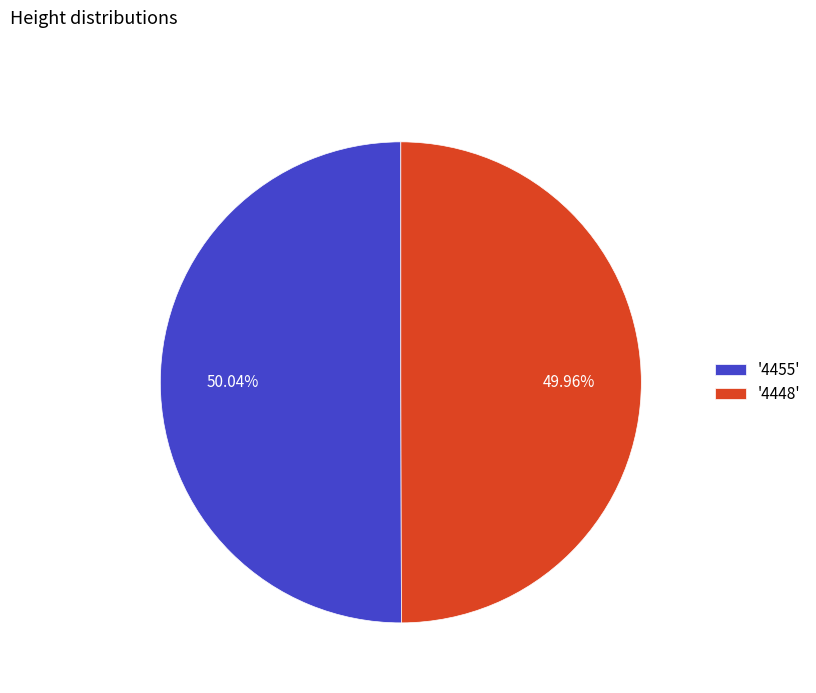

Does any single category account for the majority?

Yes